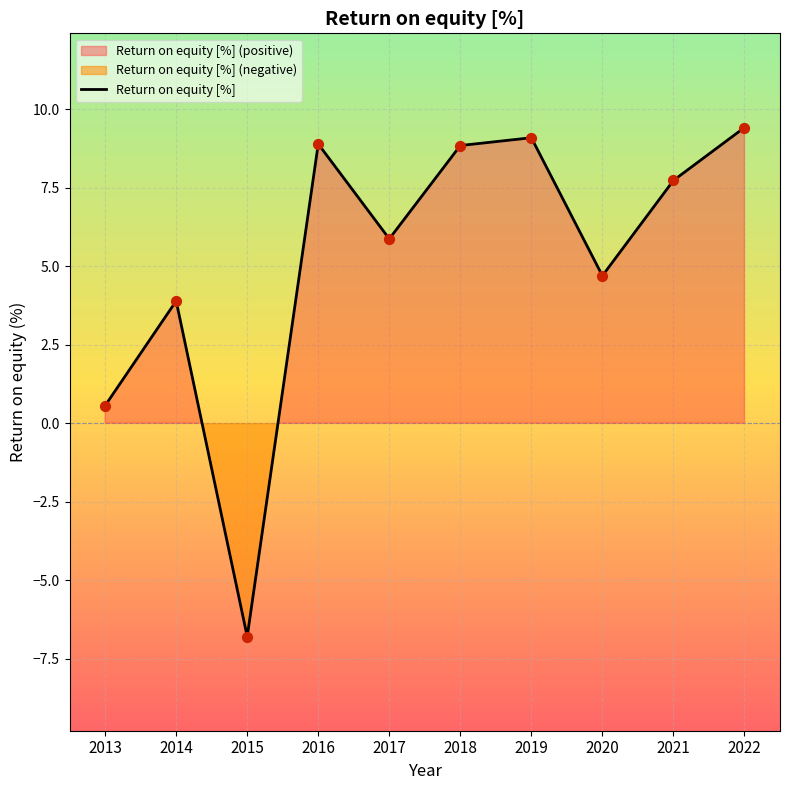

Which has a higher value, 2013 or 2018?

2018